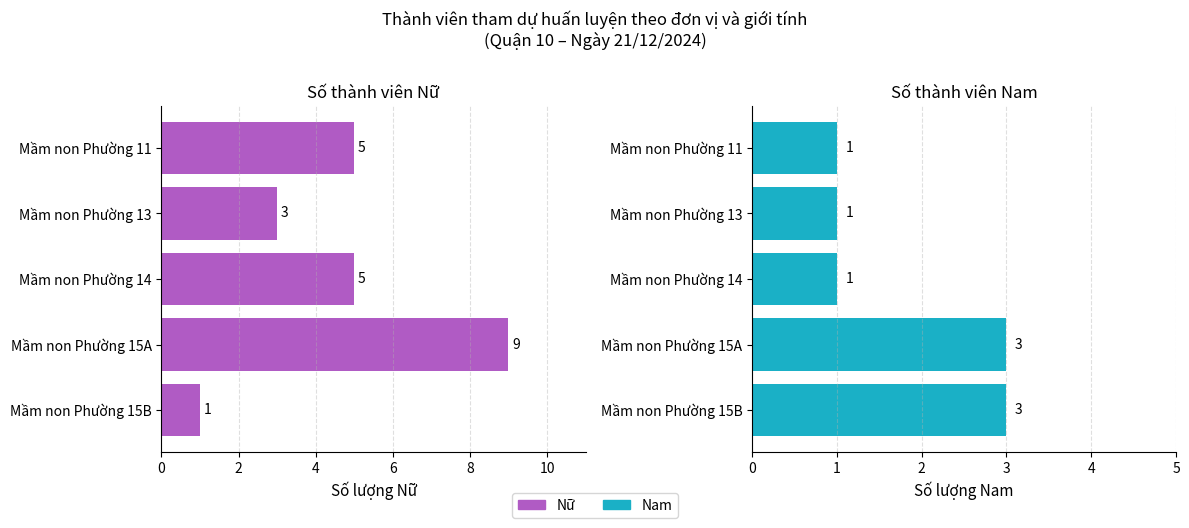

Count the Nữ values in the range 3 to 5.

3